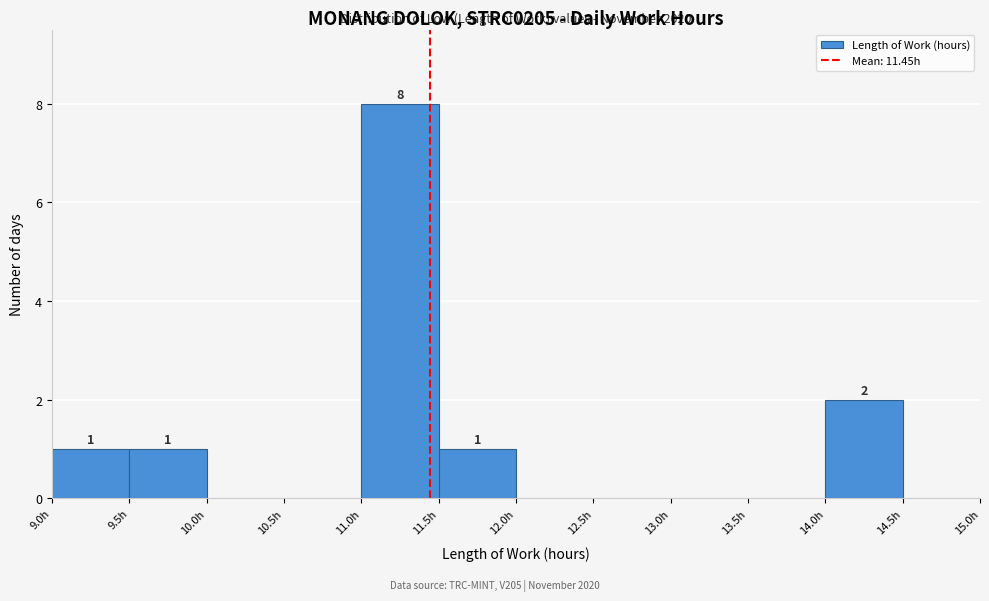

Over which range of the x-axis is the bar tallest?

11.0 to 11.5